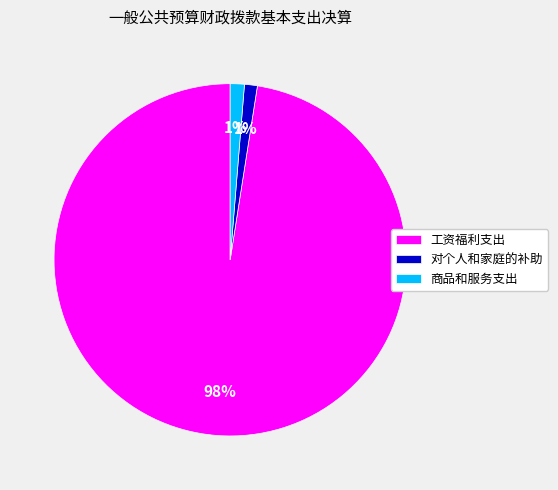

To the nearest percent, what portion does 工资福利支出 represent?

98%